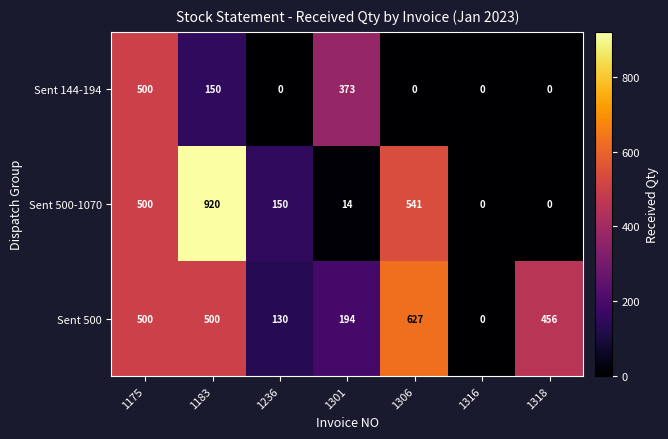

Reading left to right, list all the values displayed in this chart.

Sent 144-194: 500	150	0	373	0	0	0
Sent 500-1070: 500	920	150	14	541	0	0
Sent 500: 500	500	130	194	627	0	456